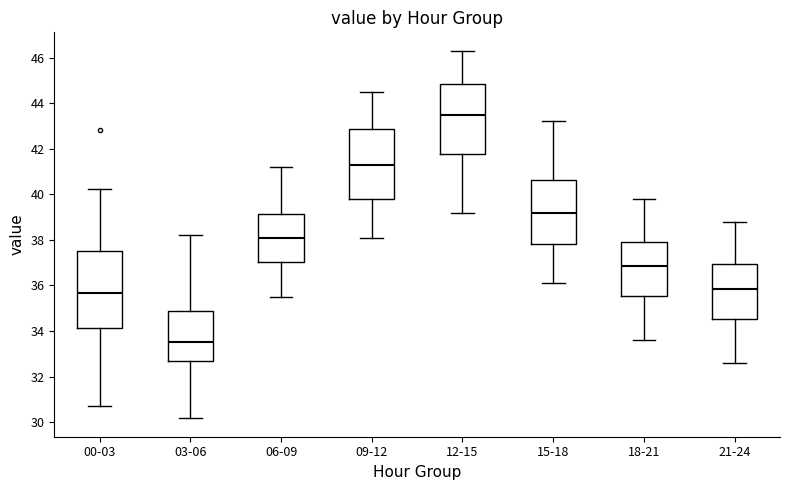

Reading left to right, transcribe this box plot: for each box, give where its median line is, the range the box spans, and where its two whiskers end, as read against the y-axis. The values are not printed on the chart, so give them approximately, as read against the axis.

00-03: median 35.6, box 34.2 to 37.6, whiskers 30.8 to 40.2
03-06: median 33.6, box 32.6 to 35.0, whiskers 30.2 to 38.2
06-09: median 38.2, box 37.0 to 39.2, whiskers 35.6 to 41.2
09-12: median 41.4, box 39.8 to 42.8, whiskers 38.2 to 44.6
12-15: median 43.6, box 41.8 to 44.8, whiskers 39.2 to 46.4
15-18: median 39.2, box 37.8 to 40.6, whiskers 36.2 to 43.2
18-21: median 36.8, box 35.6 to 38.0, whiskers 33.6 to 39.8
21-24: median 35.8, box 34.6 to 37.0, whiskers 32.6 to 38.8